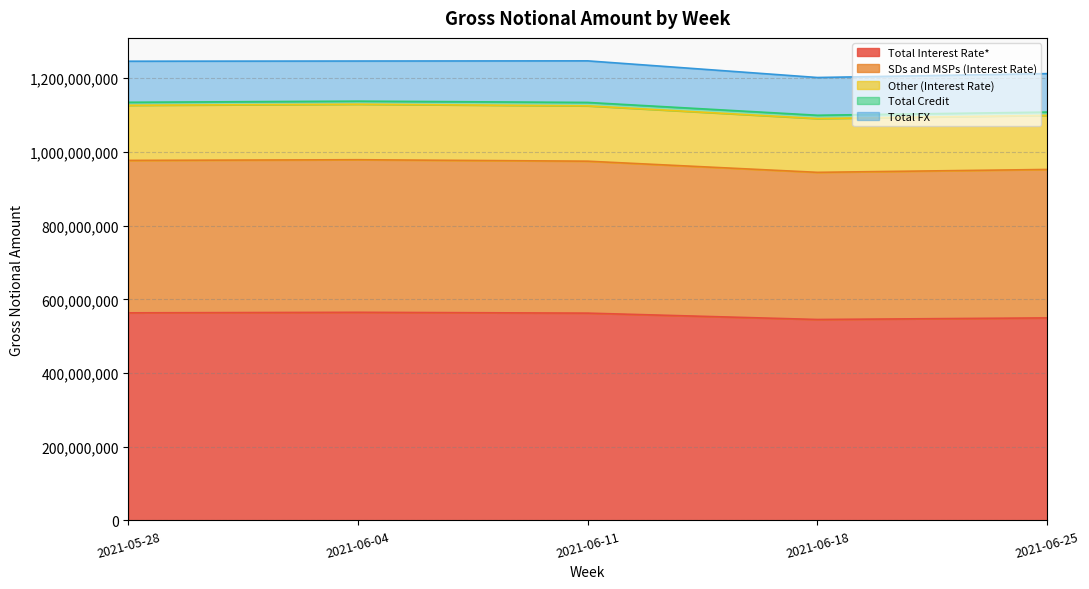

What is the minimum value for Total Interest Rate*?

545253443